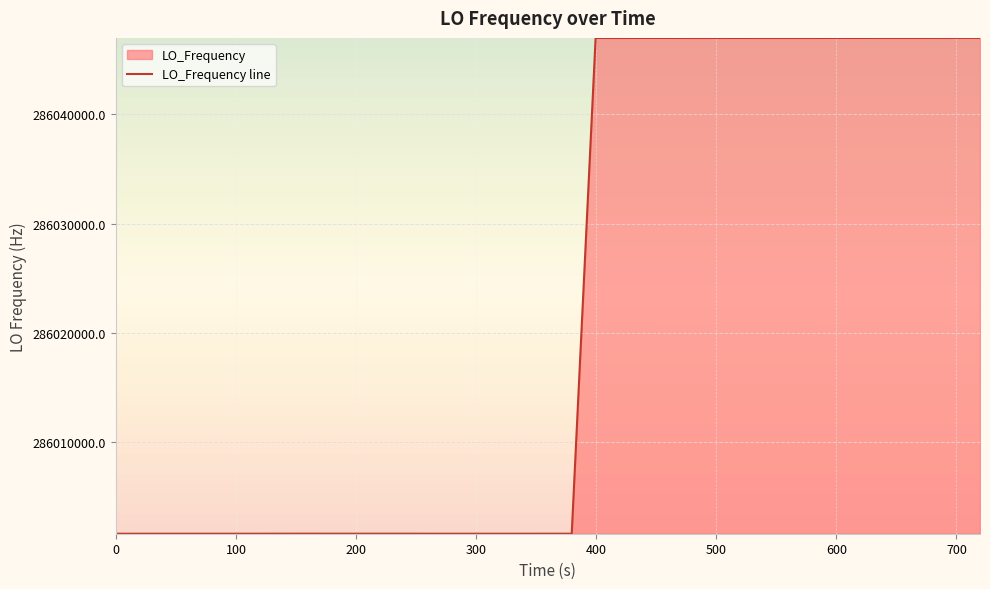

What is the difference between the maximum and minimum values?

45403.5